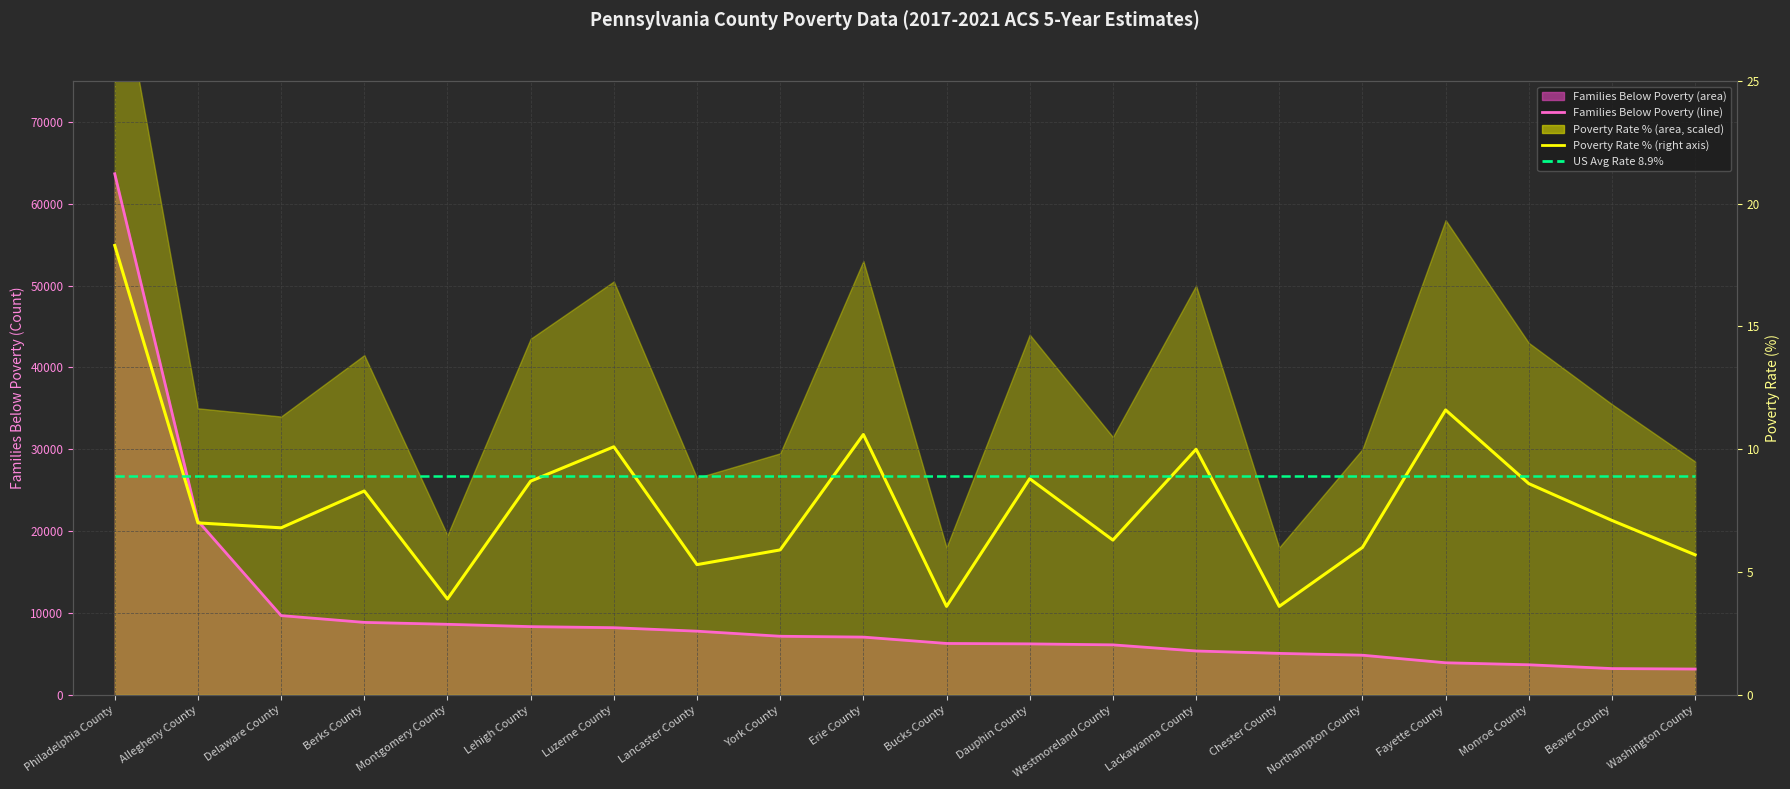

What is the sum of all Poverty Rate (%) values?

156.2